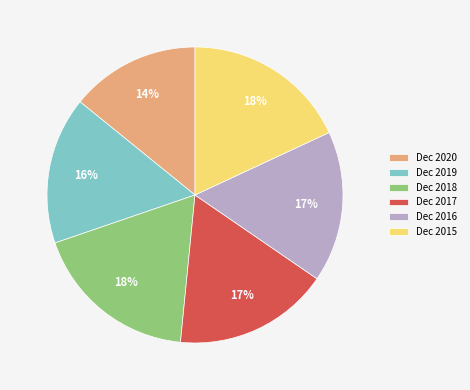

How many segments does this pie chart have?

6